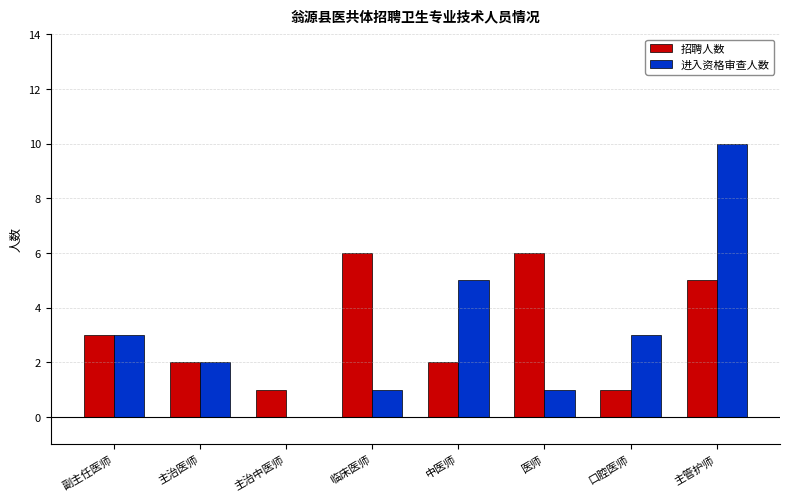

Between 副主任医师 and 医师, which series saw the biggest shift?

招聘人数